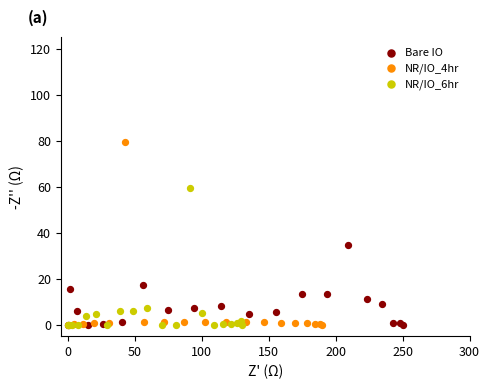

Which series has the largest Y range (max minus min)?

NR/IO_4hr